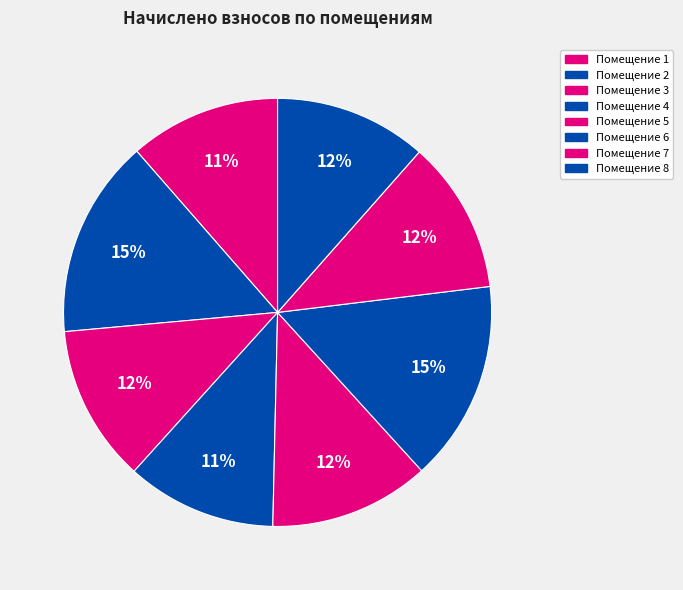

How many segments does this pie chart have?

8